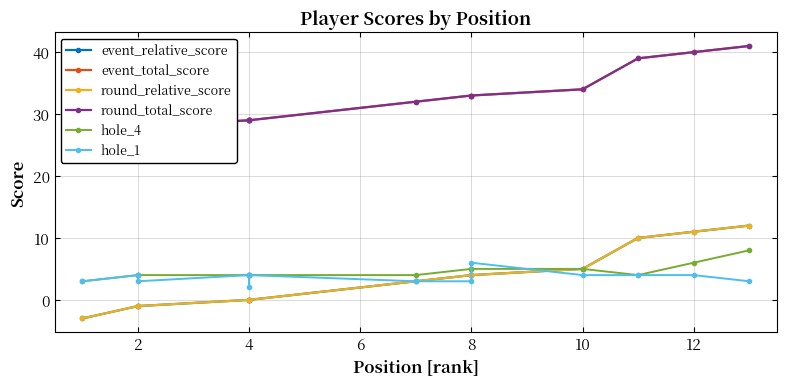

What is the minimum value for round_relative_score?

-3